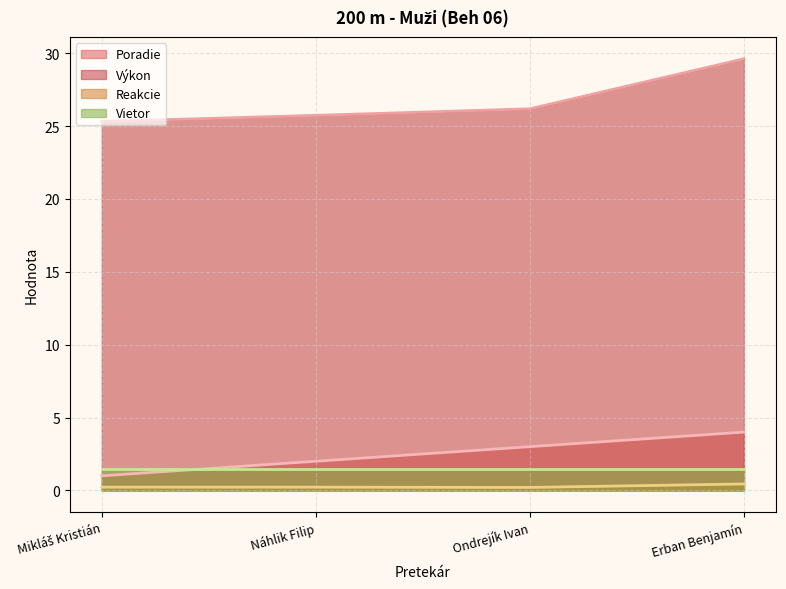

What is the label of the 3rd point from the right?

Náhlik Filip